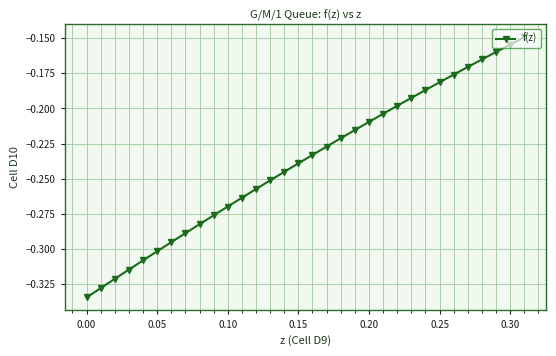

What is the sum of all values?

-7.6